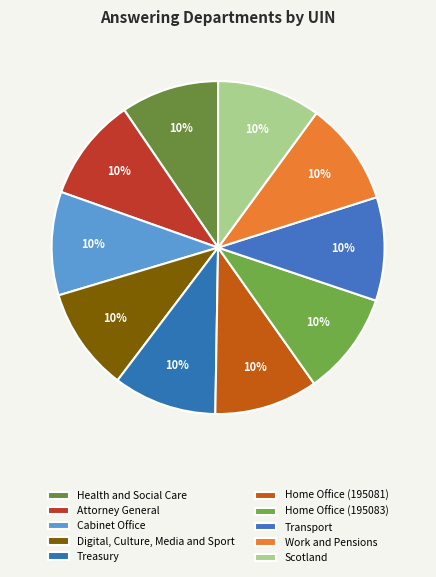

To the nearest percent, what is the average slice percentage?

10%